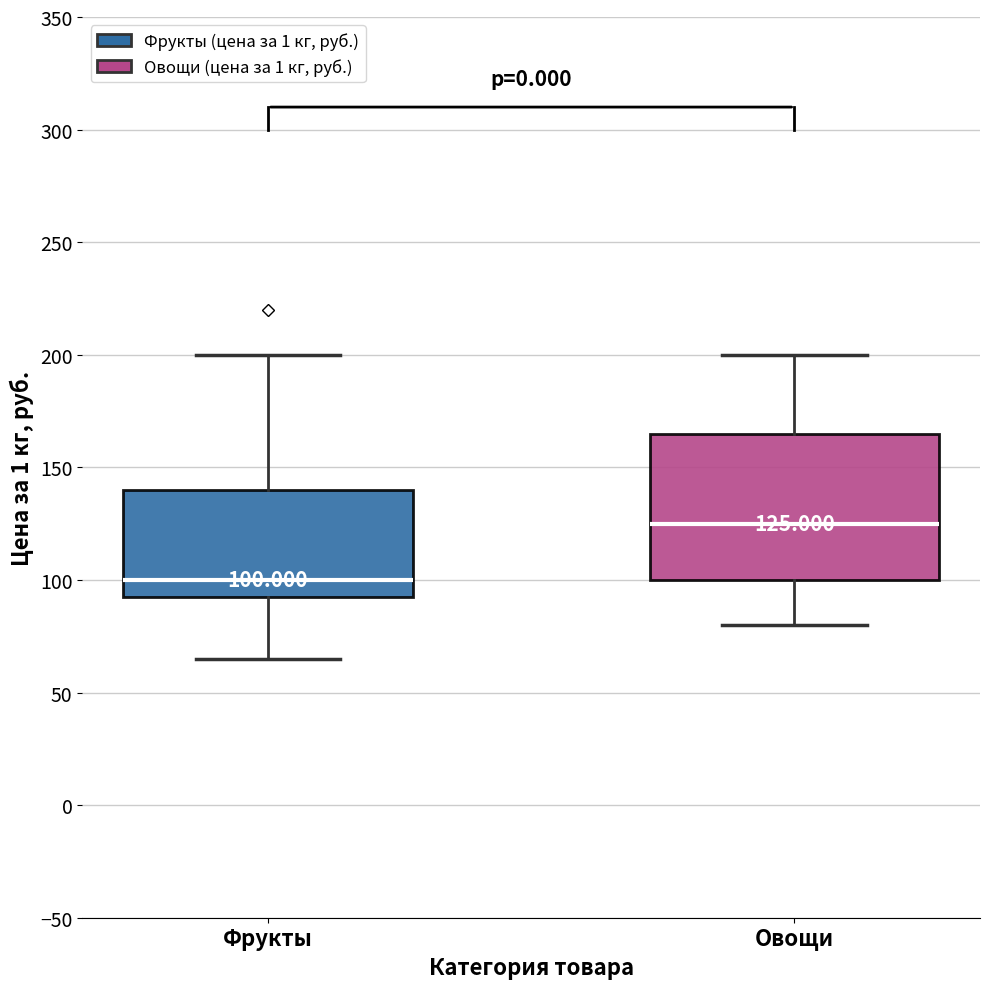

Which box is the tallest, from its lower edge to its upper edge?

Овощи